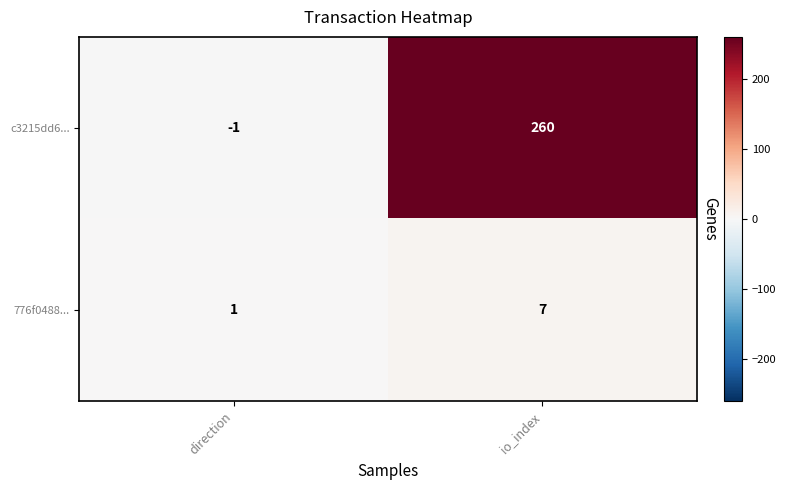

What is the average value of the c3215dd6... series?

130